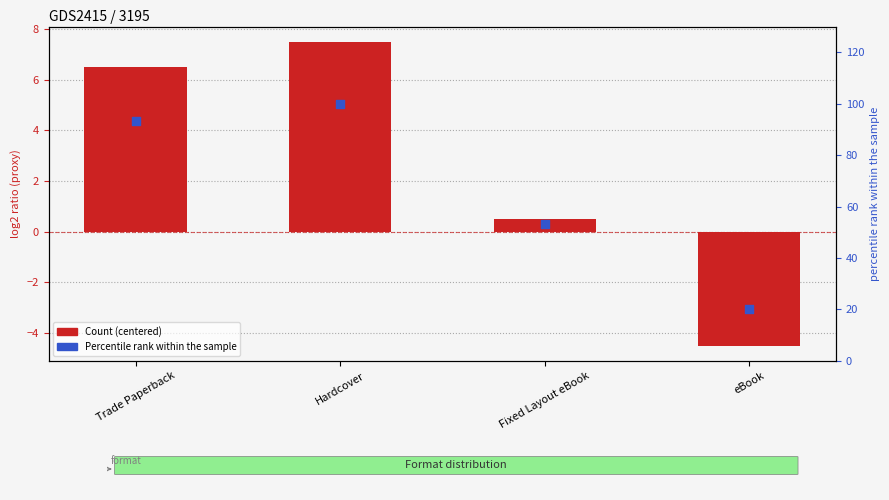

Which series contains the lowest Y value?

Count (centered)